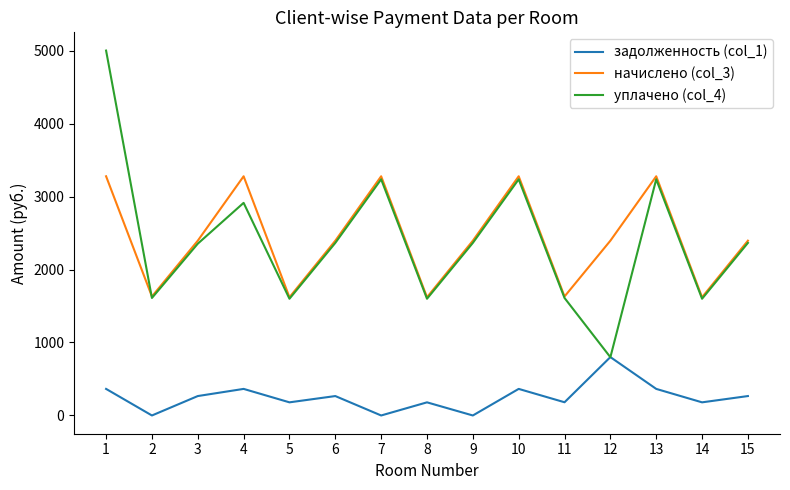

How many interior local valleys does the задолженность (col_1) series have?

6